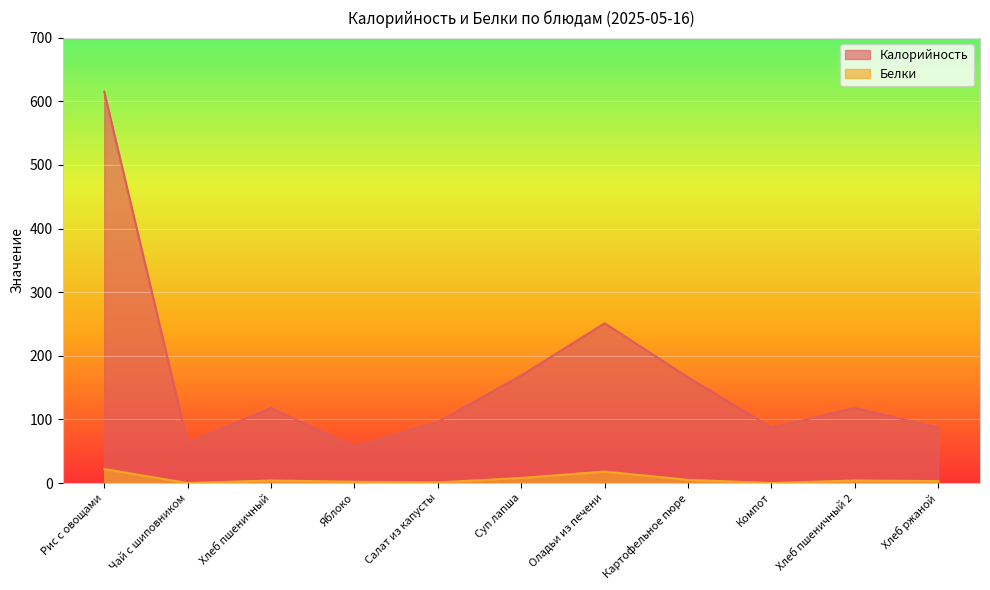

Where is Белки nearest to the value 11?

Суп лапша